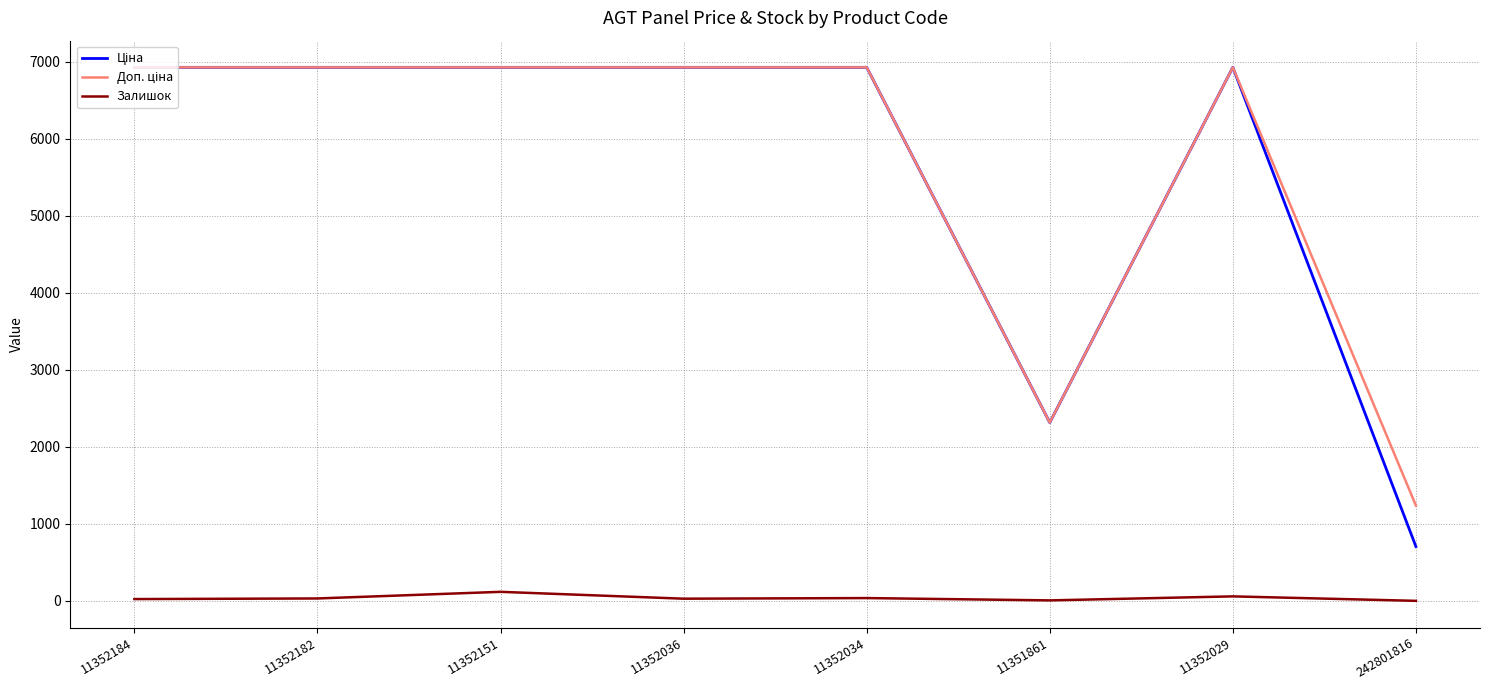

True or false: Залишок has a value of 23.0 at 11352184.

True